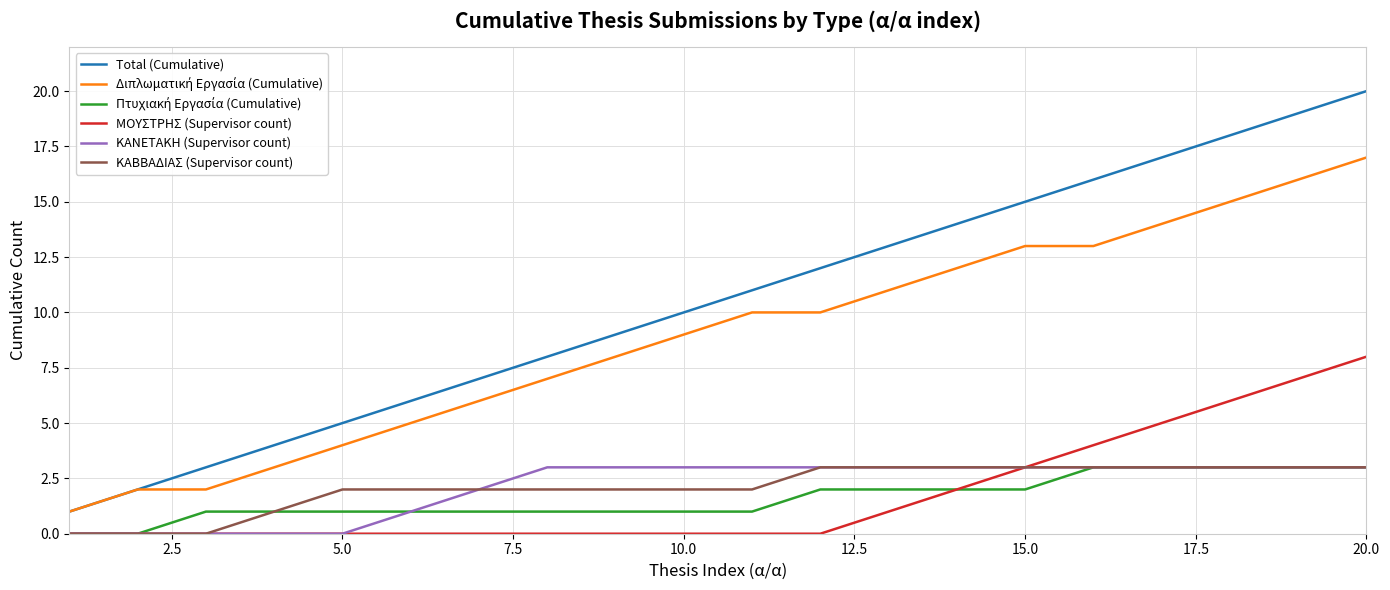

True or false: Total (Cumulative) and ΚΑΒΒΑΔΙΑΣ (Supervisor count) cross at least once.

False